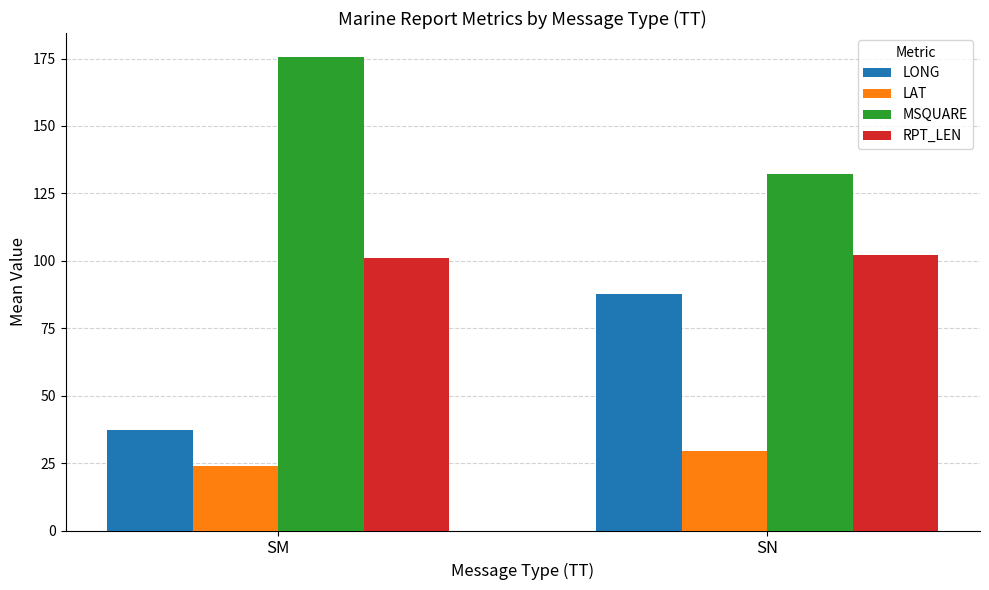

At how many categories does at least one series exceed 27?

2